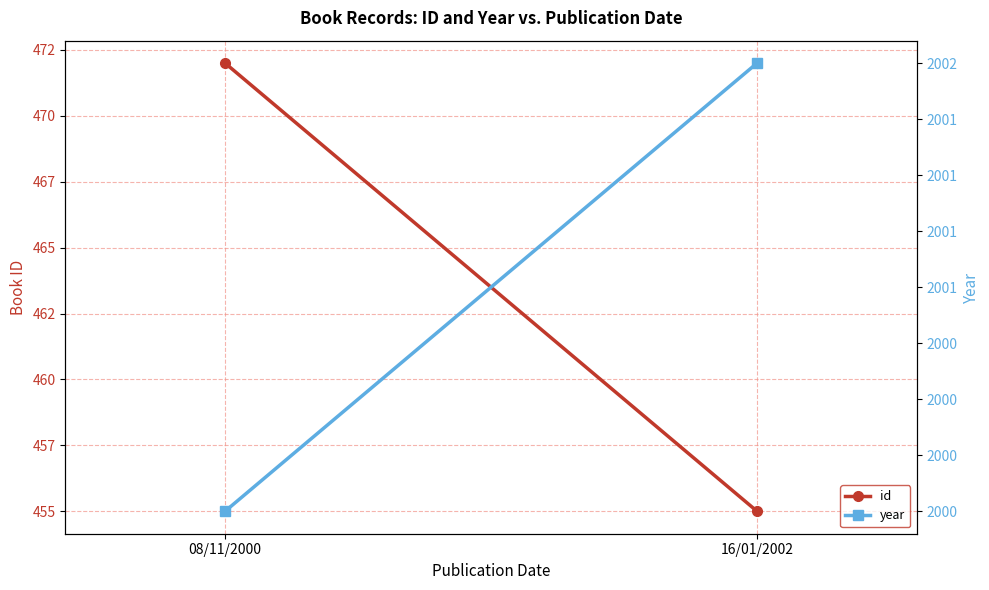

What position from the right is 08/11/2000?

2